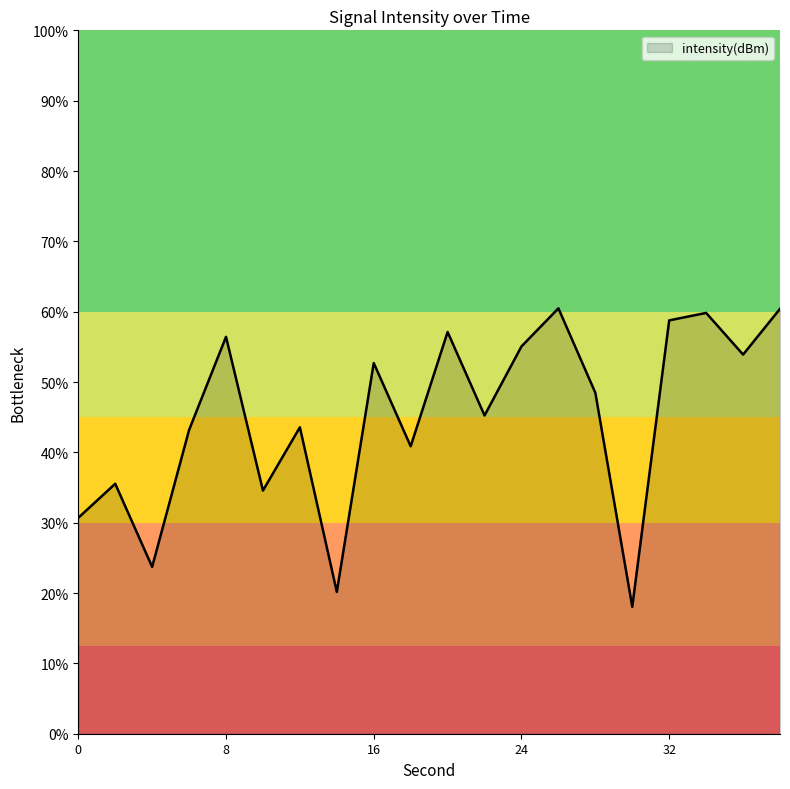

How many values exceed -130?

9